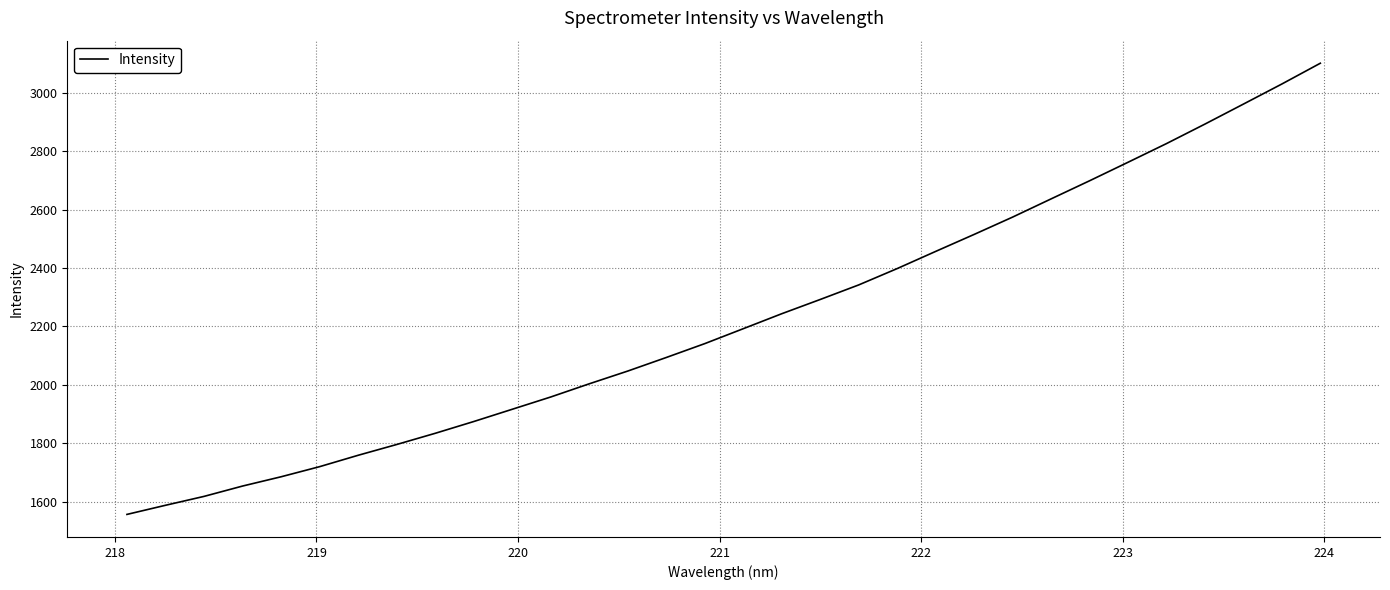

Does the chart have visible grid lines?

Yes